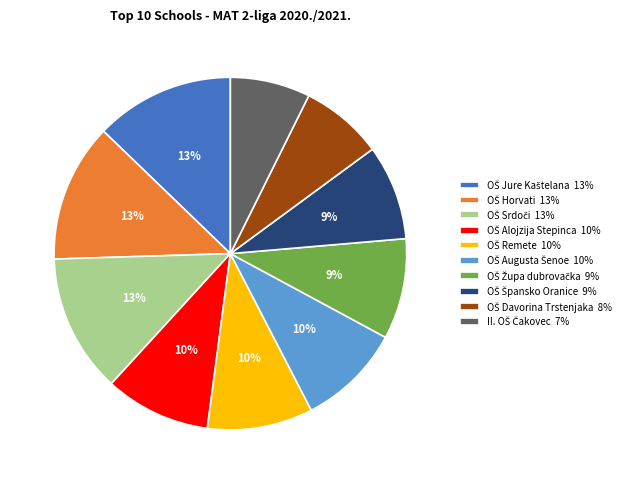

Is there a majority slice in this chart?

No